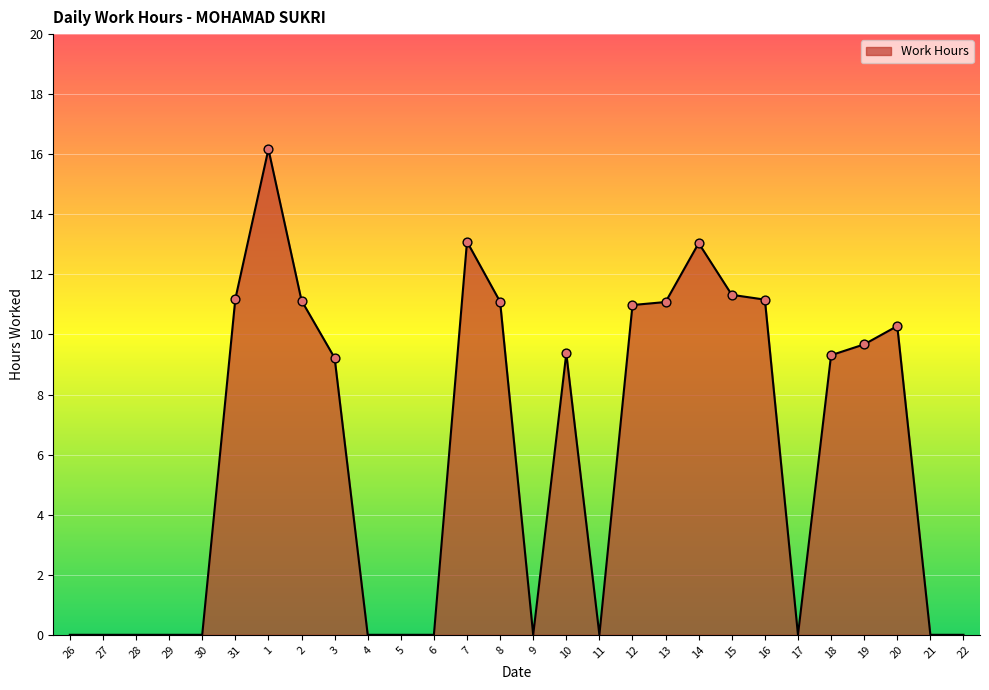

What is the change in value from 8 to 21?

-11.1